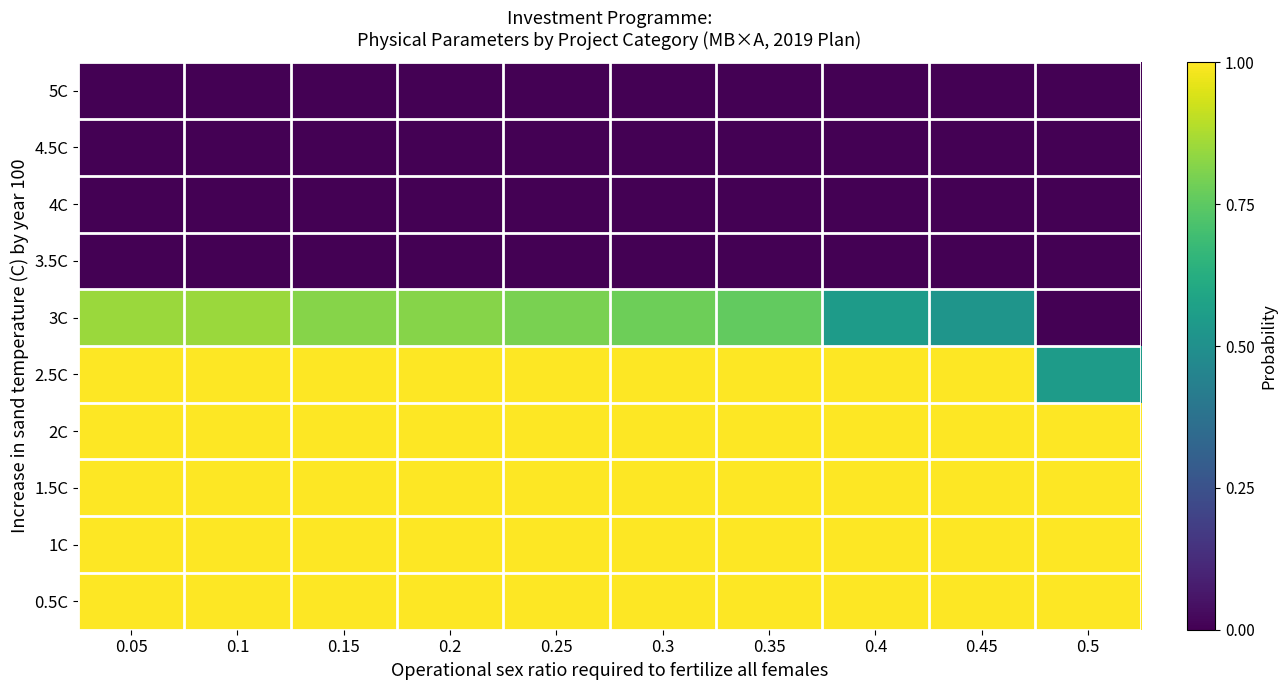

Reading right to left, transcribe all the data shown in this chart.

5C: 0.5=0.0	0.45=0.0	0.4=0.0	0.35=0.0	0.3=0.0	0.25=0.0	0.2=0.0	0.15=0.0	0.1=0.0	0.05=0.0
4.5C: 0.5=0.0	0.45=0.0	0.4=0.0	0.35=0.0	0.3=0.0	0.25=0.0	0.2=0.0	0.15=0.0	0.1=0.0	0.05=0.0
4C: 0.5=0.0	0.45=0.0	0.4=0.0	0.35=0.0	0.3=0.0	0.25=0.0	0.2=0.0	0.15=0.0	0.1=0.0	0.05=0.0
3.5C: 0.5=0.0	0.45=0.0	0.4=0.0	0.35=0.0	0.3=0.0	0.25=0.0	0.2=0.0	0.15=0.0	0.1=0.0	0.05=0.0
3C: 0.5=0.0	0.45=0.5	0.4=0.6	0.35=0.8	0.3=0.8	0.25=0.8	0.2=0.8	0.15=0.8	0.1=0.8	0.05=0.8
2.5C: 0.5=0.6	0.45=1.0	0.4=1.0	0.35=1.0	0.3=1.0	0.25=1.0	0.2=1.0	0.15=1.0	0.1=1.0	0.05=1.0
2C: 0.5=1.0	0.45=1.0	0.4=1.0	0.35=1.0	0.3=1.0	0.25=1.0	0.2=1.0	0.15=1.0	0.1=1.0	0.05=1.0
1.5C: 0.5=1.0	0.45=1.0	0.4=1.0	0.35=1.0	0.3=1.0	0.25=1.0	0.2=1.0	0.15=1.0	0.1=1.0	0.05=1.0
1C: 0.5=1.0	0.45=1.0	0.4=1.0	0.35=1.0	0.3=1.0	0.25=1.0	0.2=1.0	0.15=1.0	0.1=1.0	0.05=1.0
0.5C: 0.5=1.0	0.45=1.0	0.4=1.0	0.35=1.0	0.3=1.0	0.25=1.0	0.2=1.0	0.15=1.0	0.1=1.0	0.05=1.0